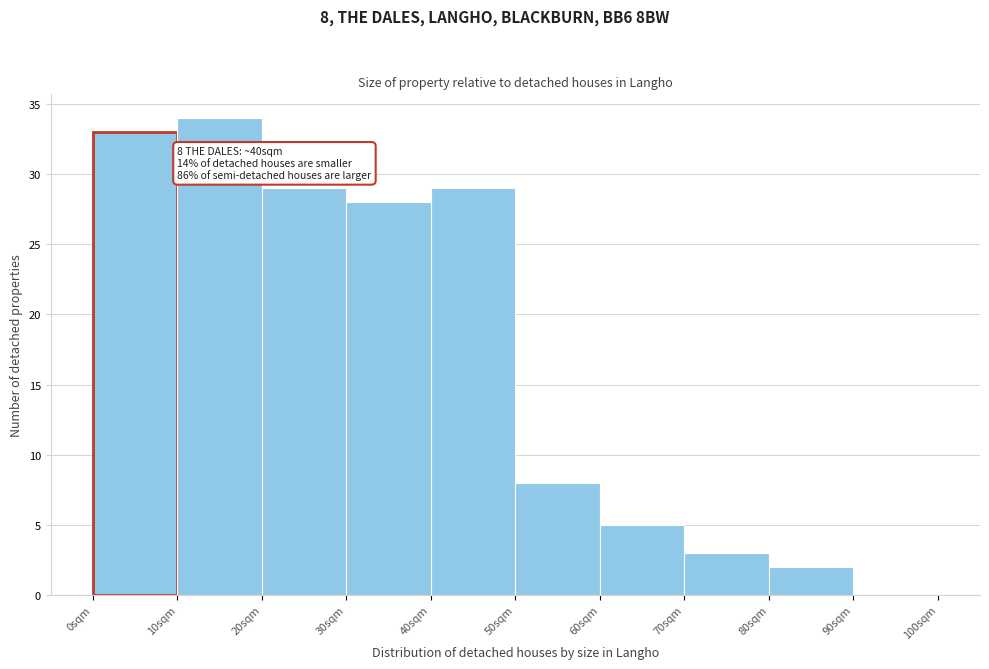

Which range on the x-axis has the tallest bar?

10 to 20